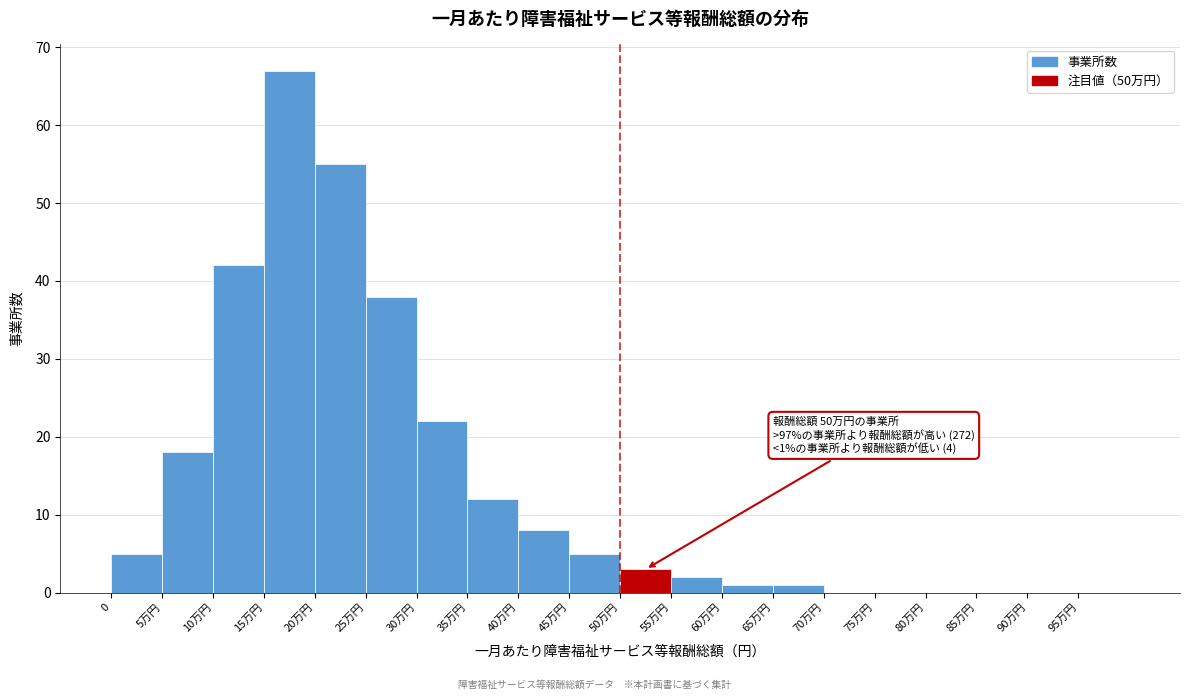

Reading left to right, extract all data points from this chart.

0=5	5万円=18	10万円=42	15万円=67	20万円=55	25万円=38	30万円=22	35万円=12	40万円=8	45万円=5	50万円=3	55万円=2	60万円=1	65万円=1	70万円=0	75万円=0	80万円=0	85万円=0	90万円=0	95万円=0